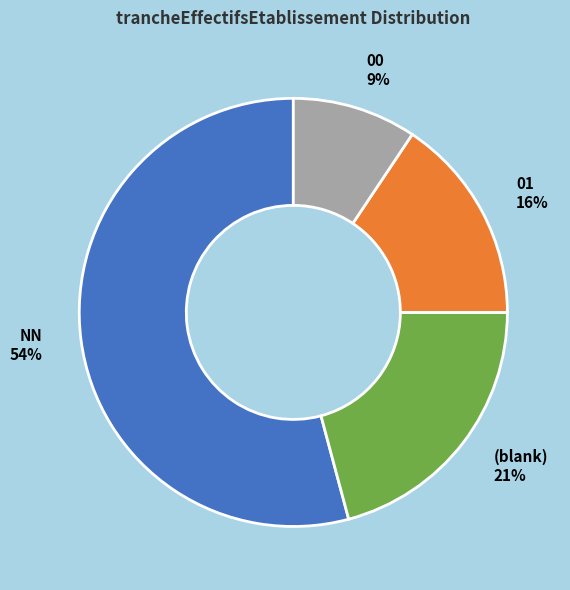

To the nearest percent, what is the average slice percentage?

25%